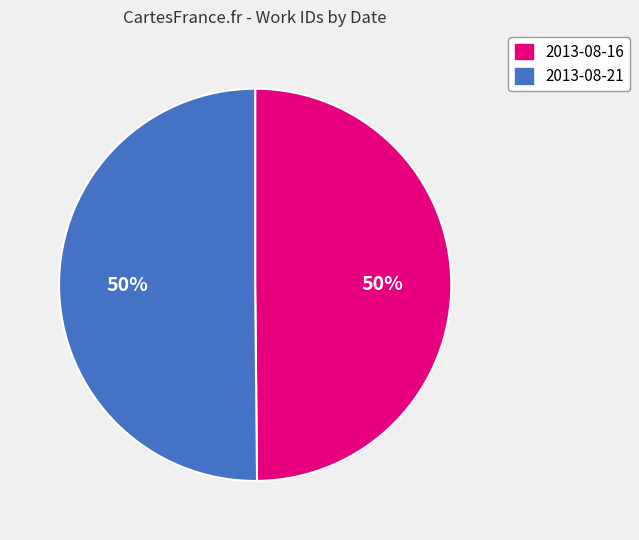

To the nearest percent, what is the combined percentage of 2013-08-21 and 2013-08-16?

100%